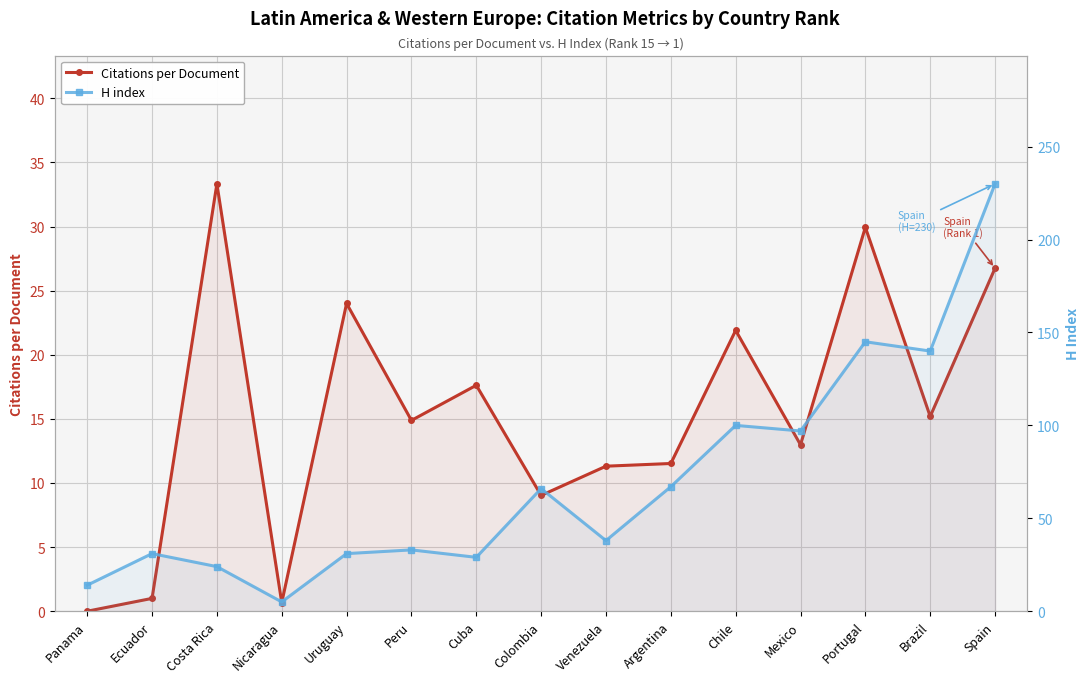

What are all the series names shown in the legend?

Citations per Document, H index